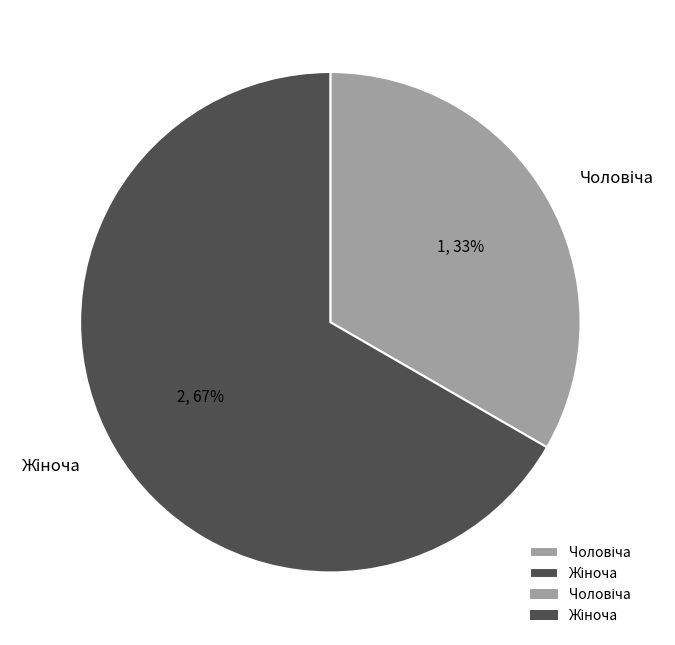

To the nearest percent, what is the average slice percentage?

50%